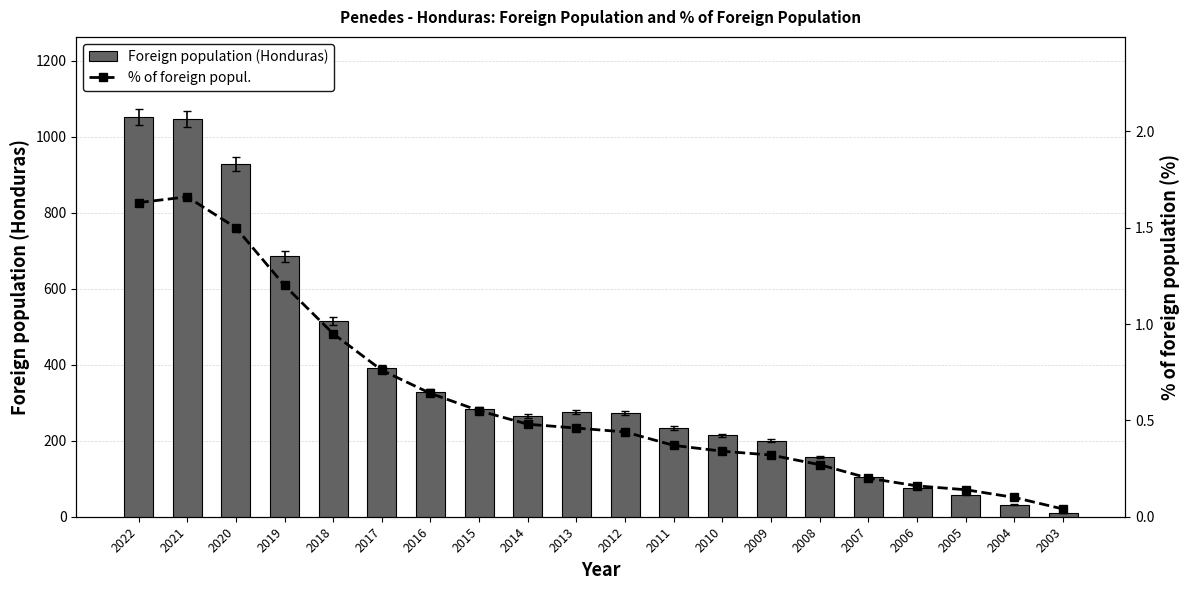

Reading right to left, transcribe all the data shown in this chart.

Foreign population (Honduras): 11.0	32.0	58.0	76.0	105.0	157.0	200.0	214.0	233.0	272.0	276.0	266.0	284.0	329.0	391.0	514.0	685.0	929.0	1046.0	1052.0
% of foreign popul.: 0.0	0.1	0.1	0.2	0.2	0.3	0.3	0.3	0.4	0.4	0.5	0.5	0.6	0.6	0.8	0.9	1.2	1.5	1.7	1.6